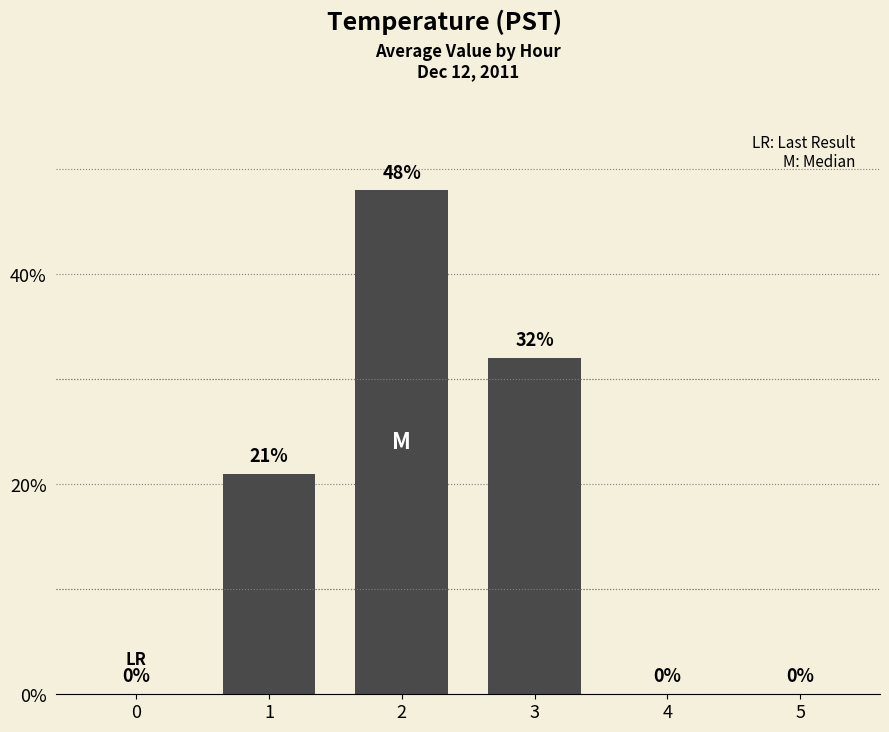

What is the maximum value shown in the chart?

48